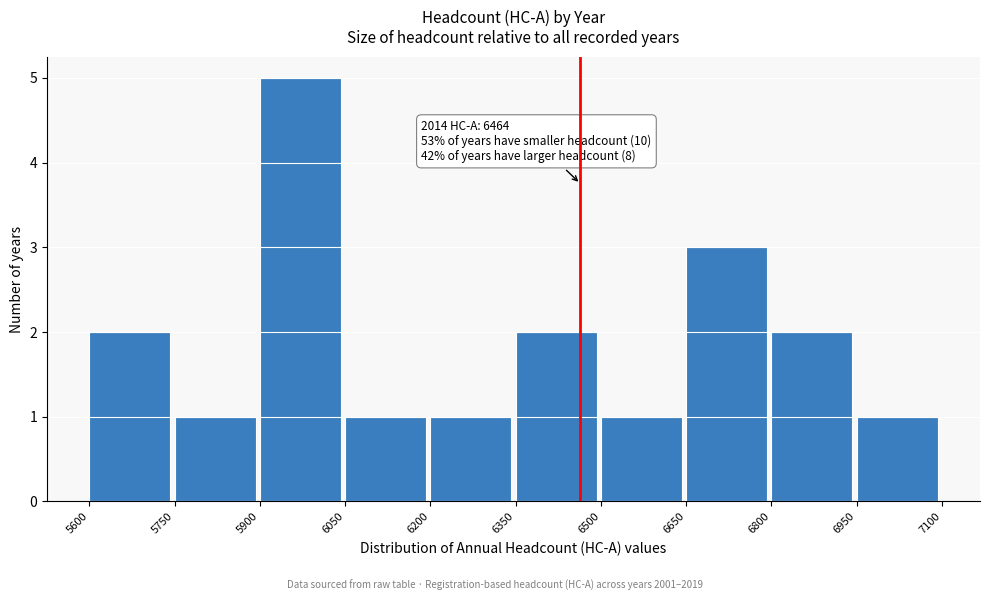

Which range on the x-axis has the tallest bar?

5900 to 6050